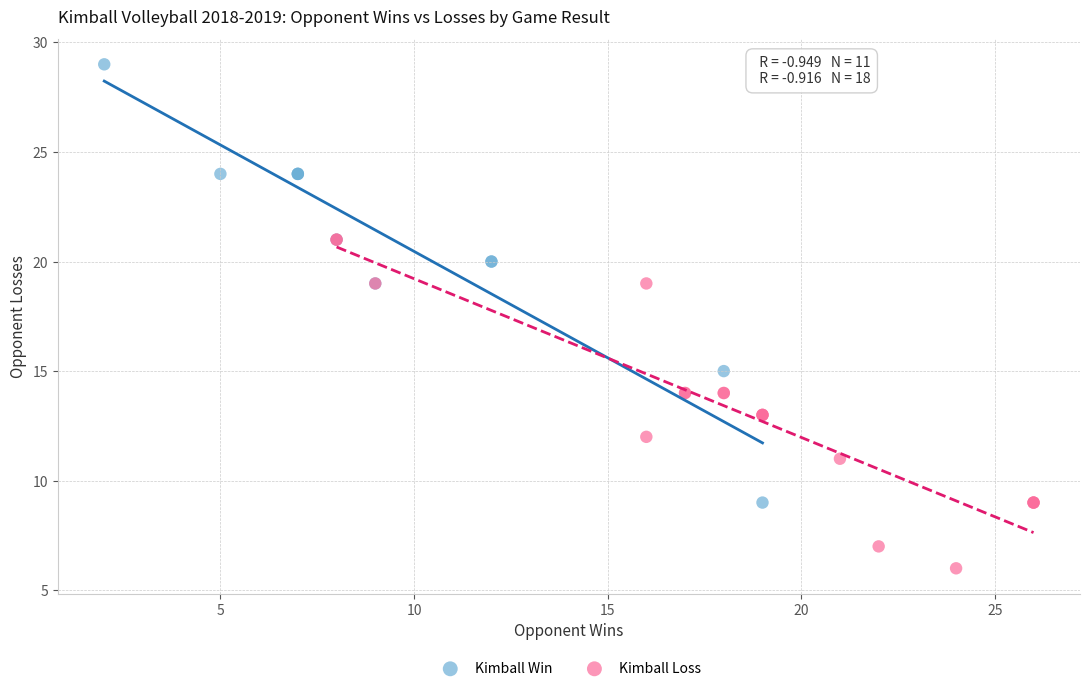

What are all the series names shown in the legend?

Kimball Win, Kimball Loss